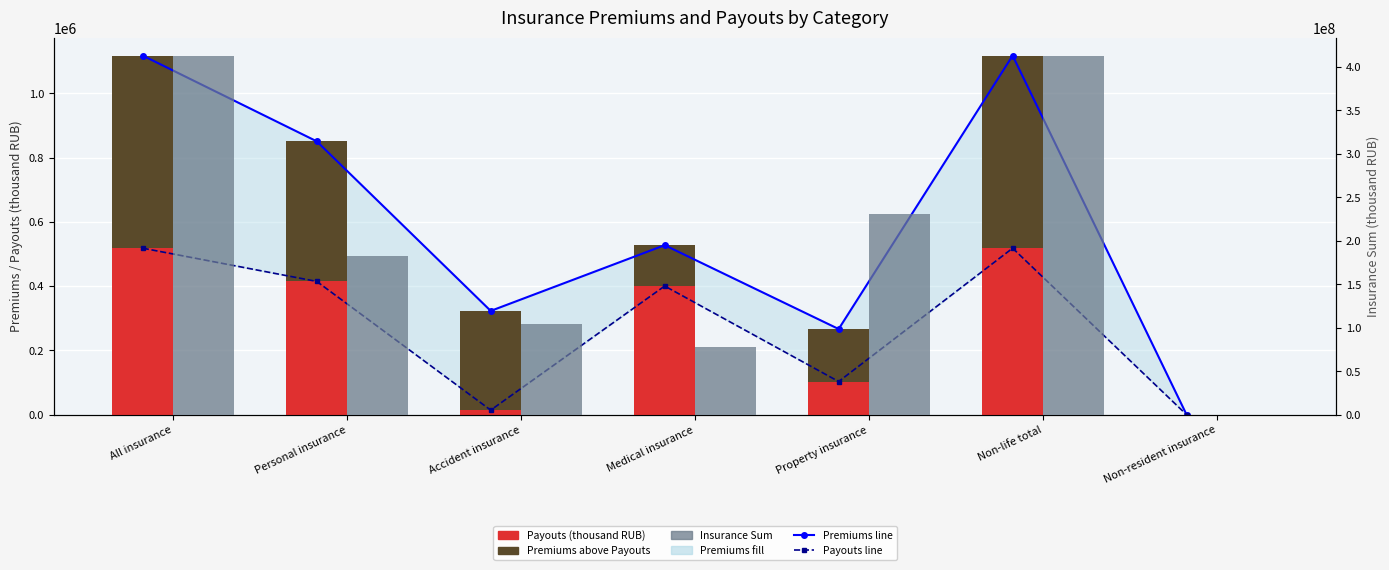

How many positive values does the Payouts (thousand RUB) series have?

6